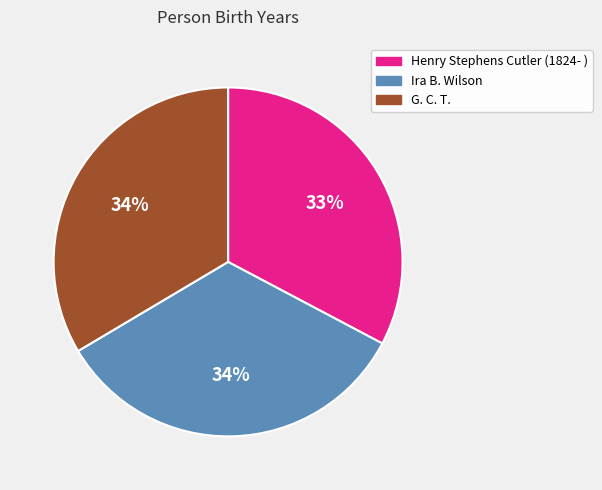

To the nearest percent, what is the combined percentage of G. C. T. and Ira B. Wilson?

67%